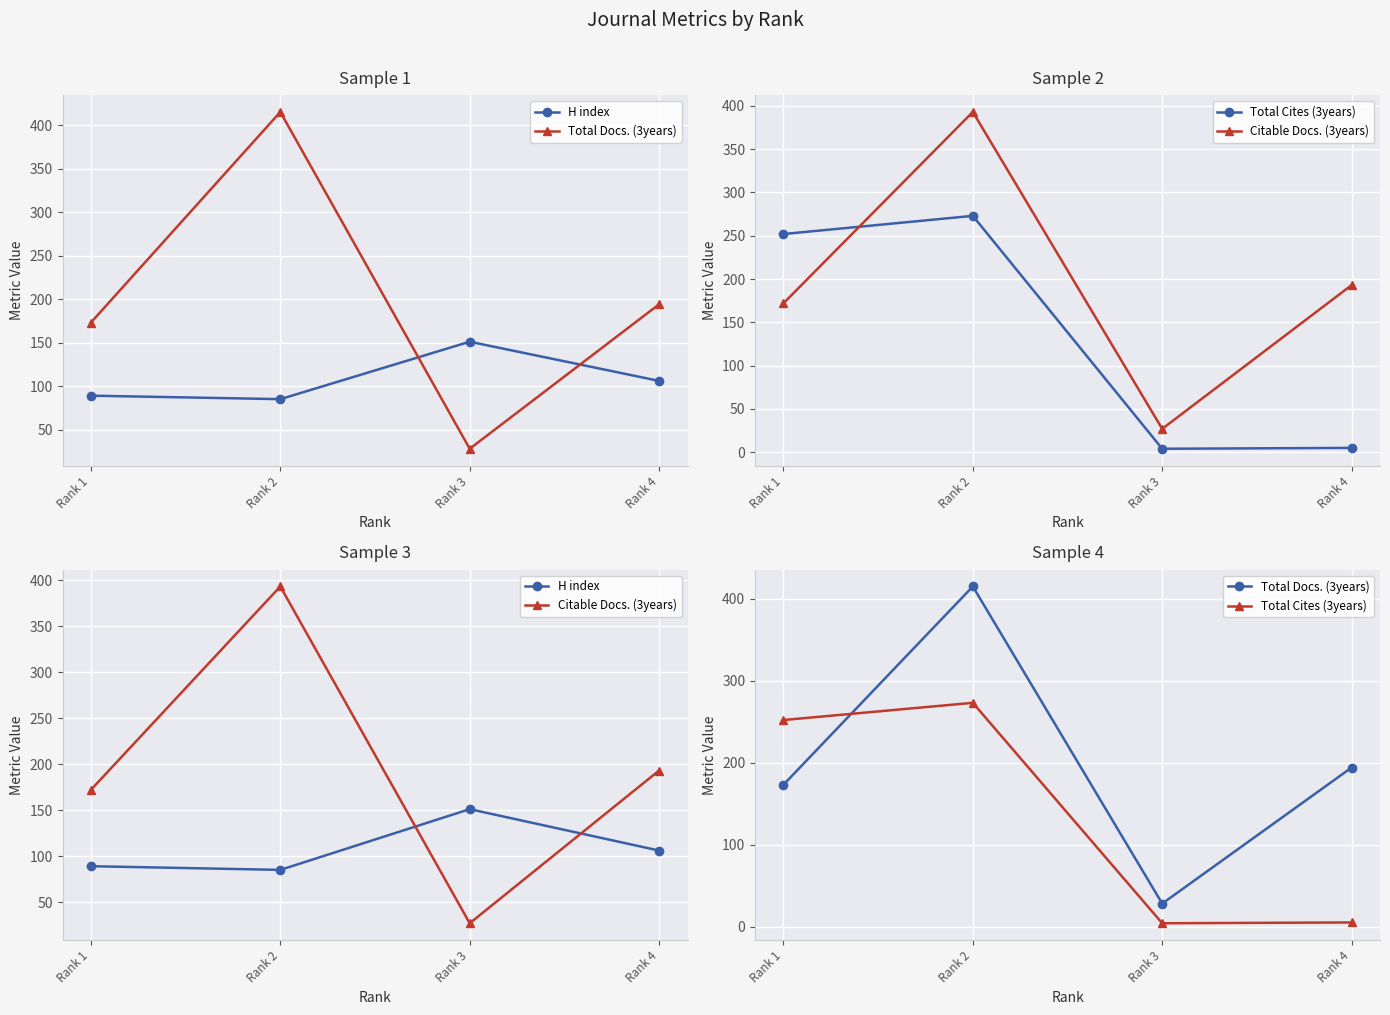

What is the sum of all Citable Docs. (3years) values?

785